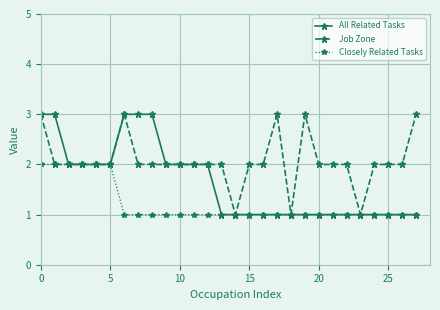

How many lines are shown in the chart?

3